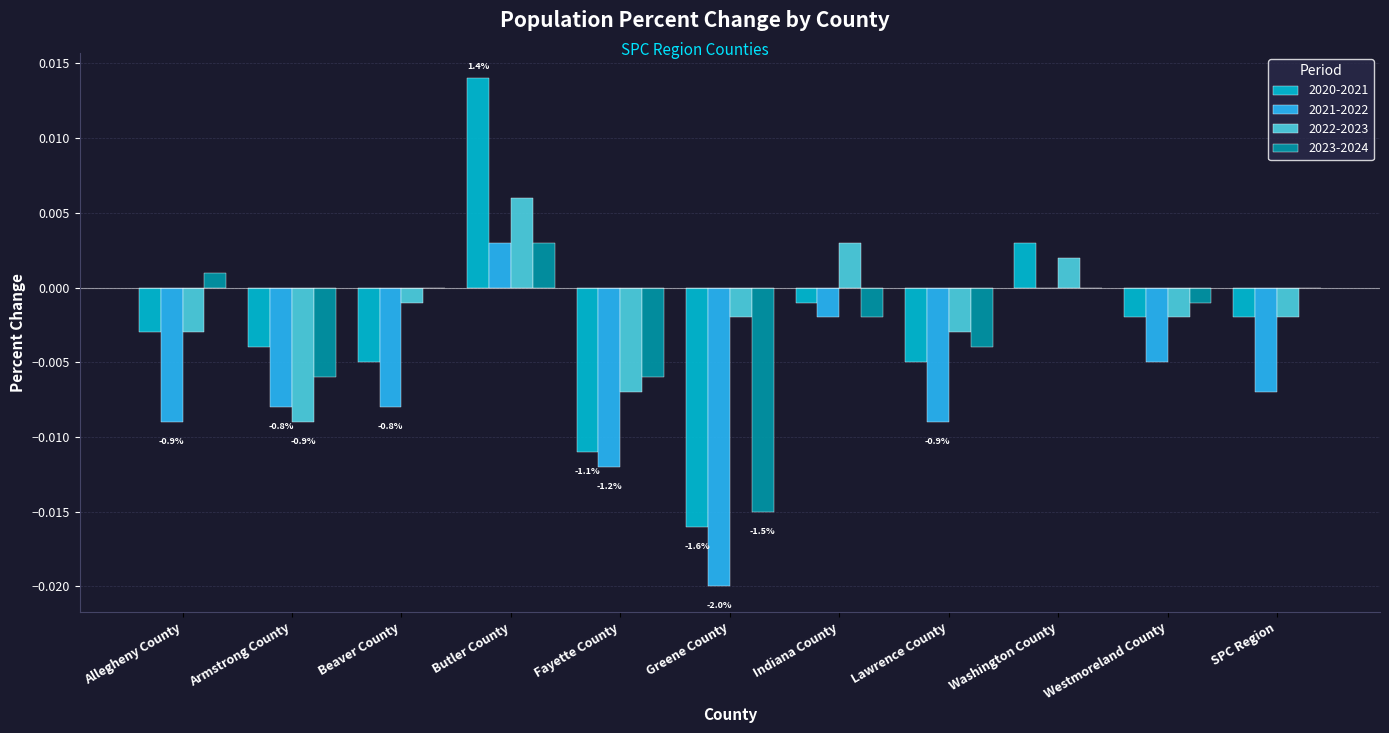

The value of 2020-2021 at Butler County is 0.0. True or false?

True